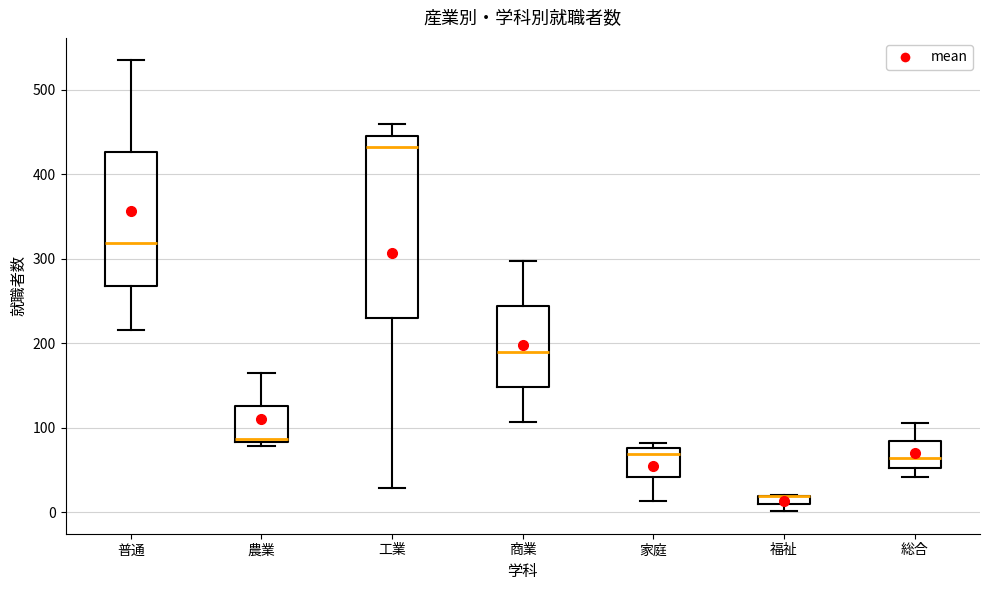

Where is the upper edge of the box for 農業 on the y-axis? The values are not printed on the chart, so give them approximately, as read against the axis.

130